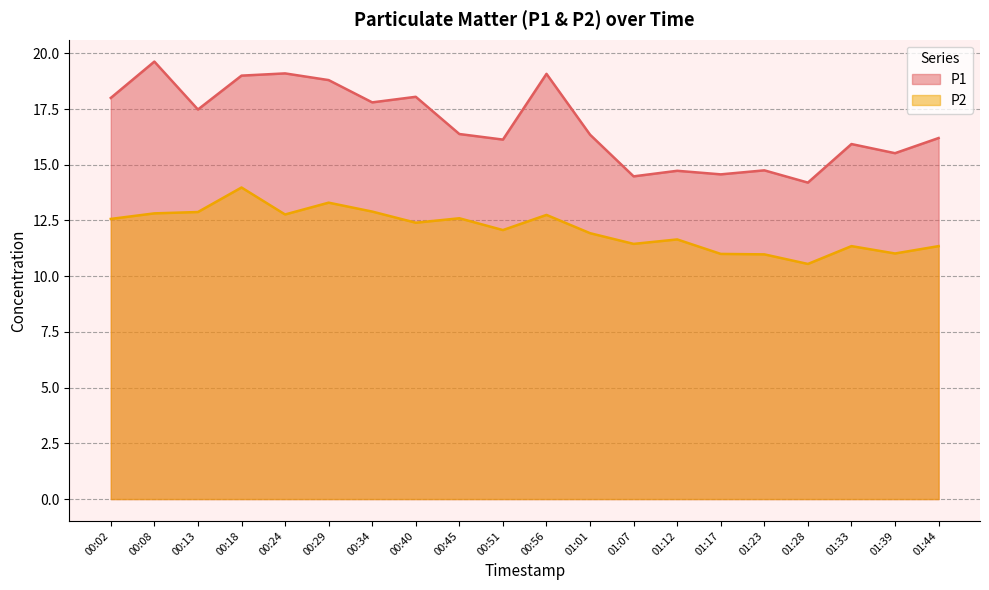

At which label does P2 first exceed 12?

00:02